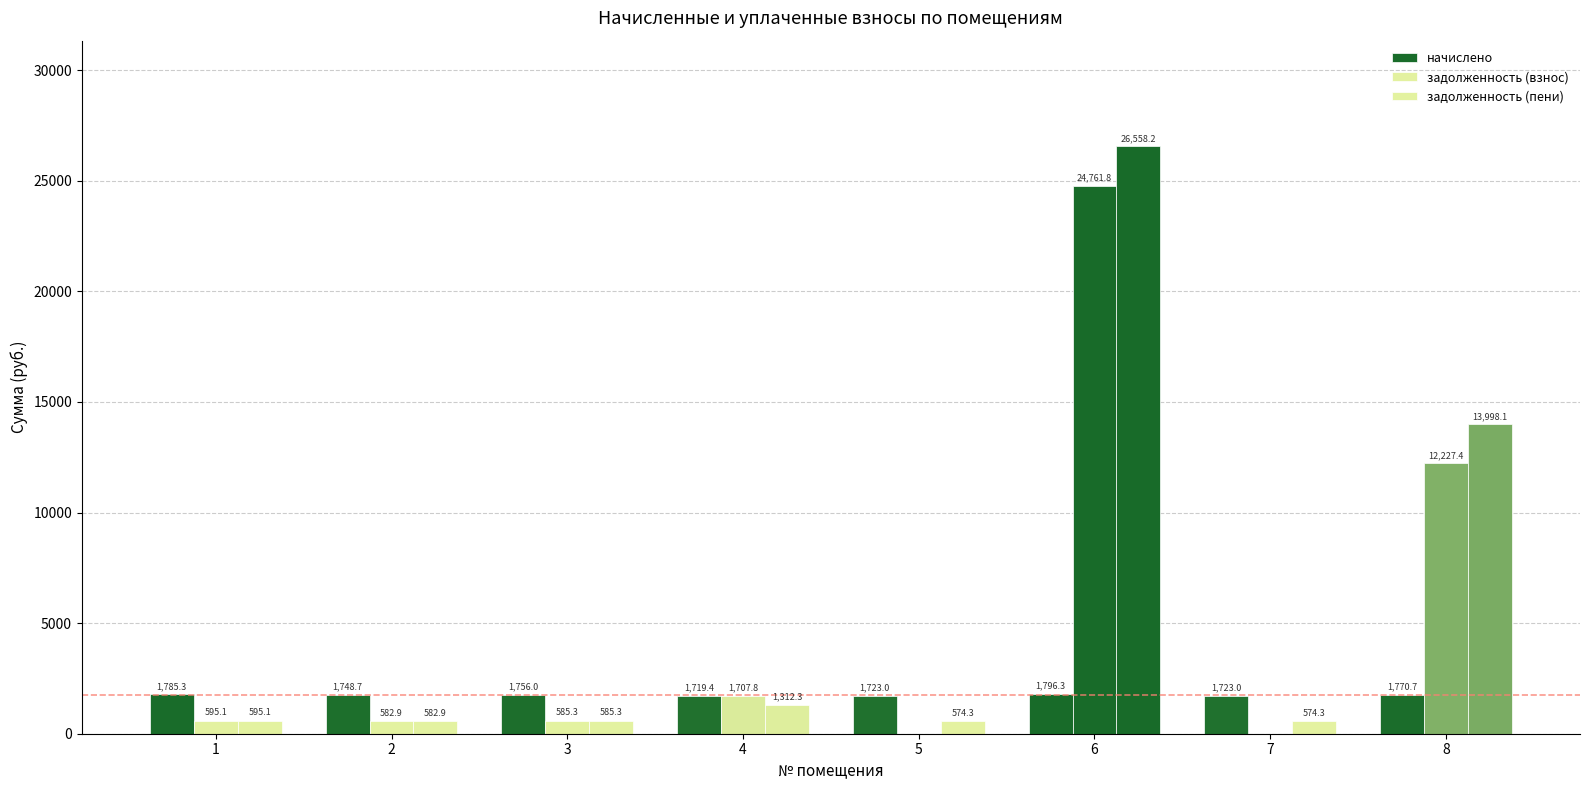

True or false: задолженность (взнос) has a value of 582.9 at 2.

True